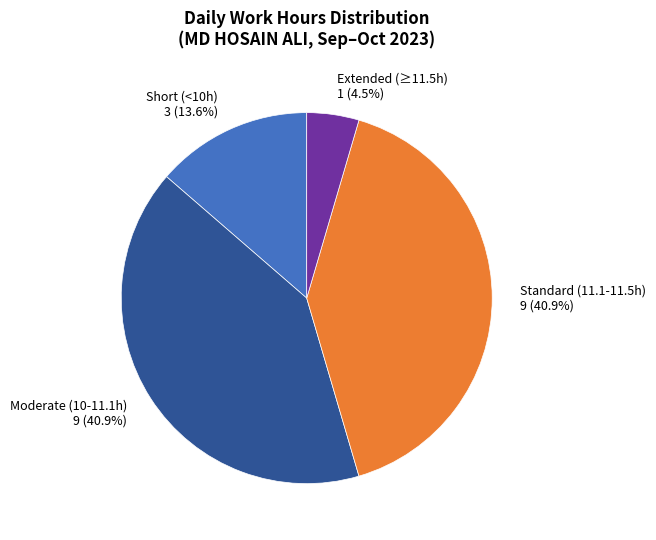

Which slice is the smallest?

Extended (≥11.5h) 1 (4.5%)